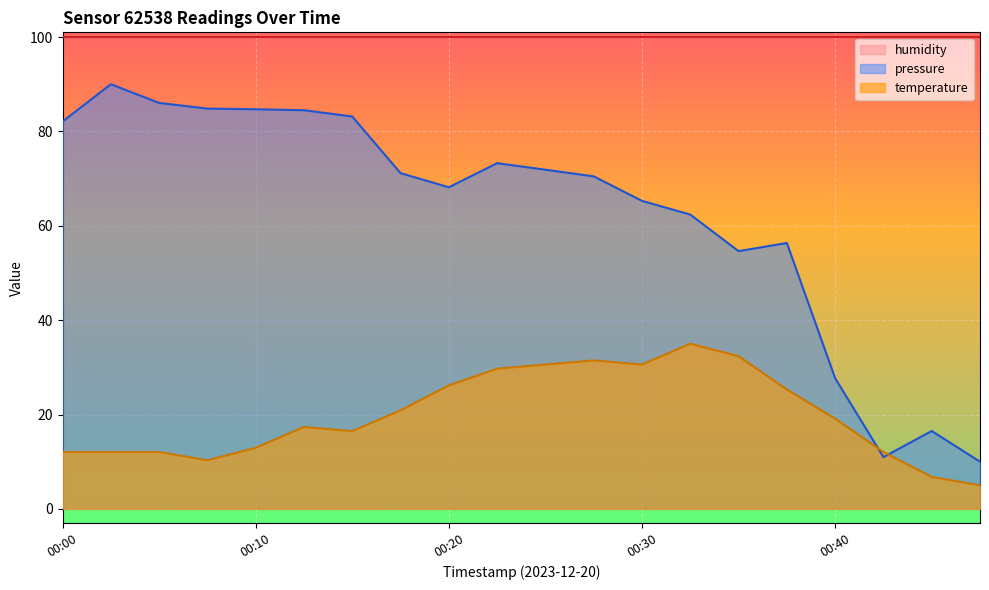

Is the value of pressure at 00:50 greater than the value of temperature at 00:05?

No